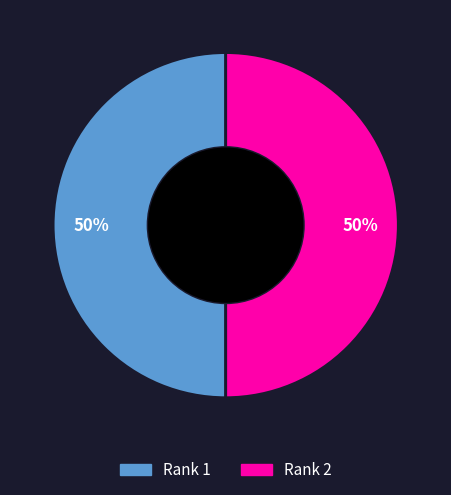

Do Rank 2 and Rank 1 together represent more than half of the pie?

Yes